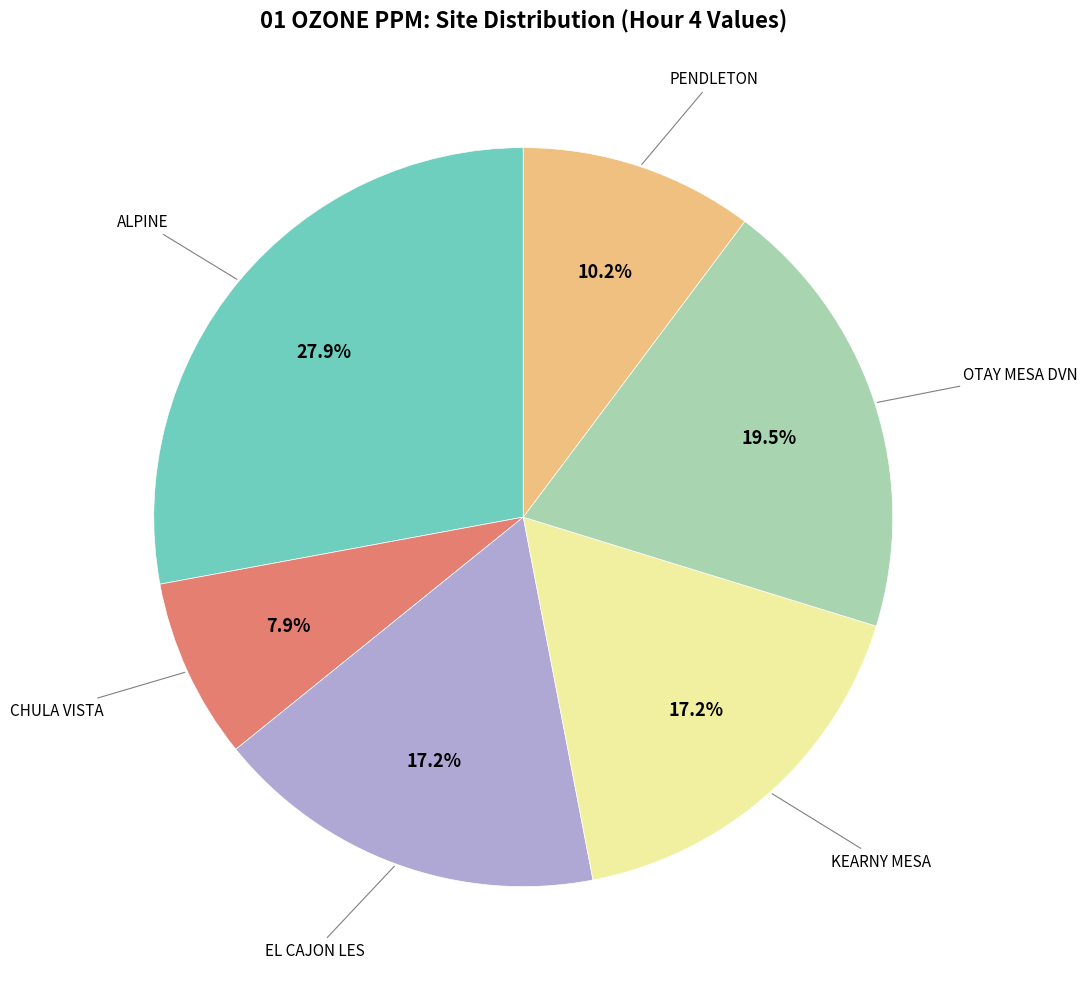

The ALPINE slice represents 28% of the pie. True or false?

True